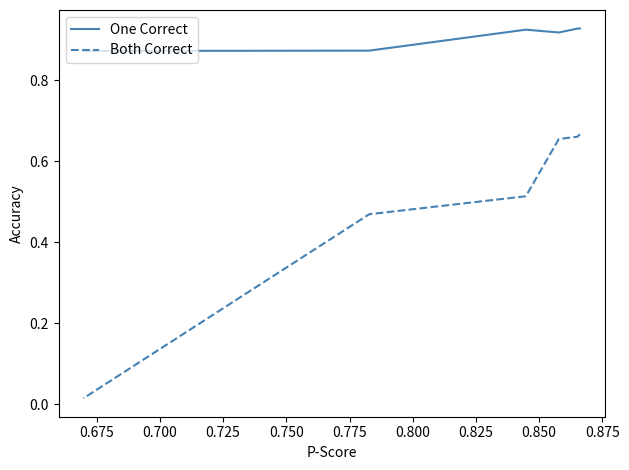

What is the approximate value of One Correct at 0.675?

0.9